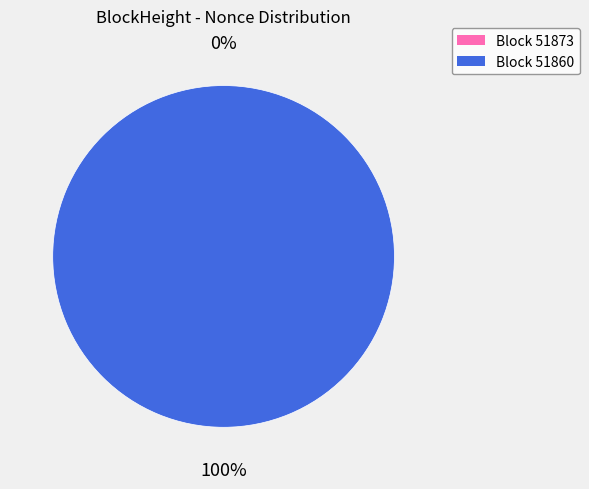

What is the change in value from 51873 to 51860?

+16810